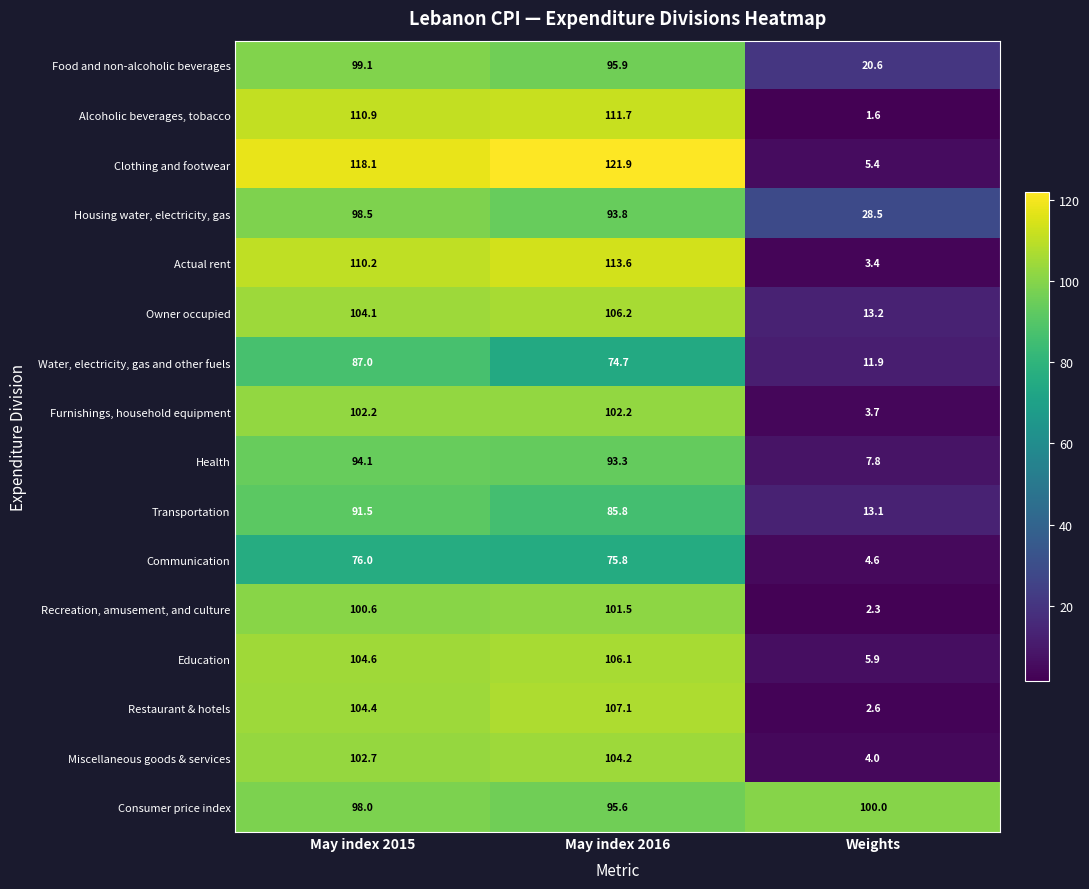

What is the difference between the Actual rent values at May index 2016 and May index 2015?

3.4